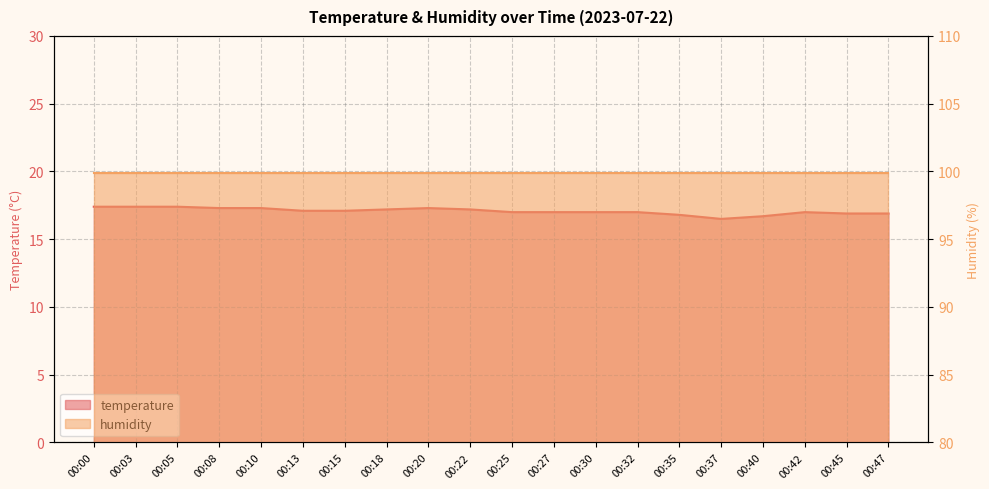

At which category does the data reach its first local valley?

00:37